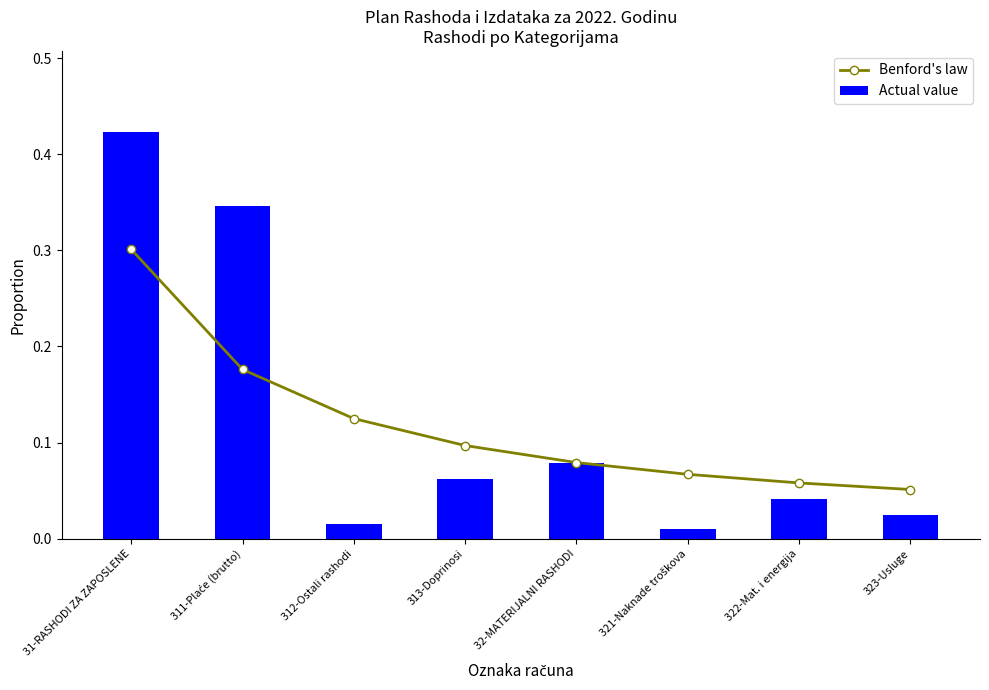

Which has a higher value, 32-MATERIJALNI RASHODI or 313-Doprinosi?

313-Doprinosi